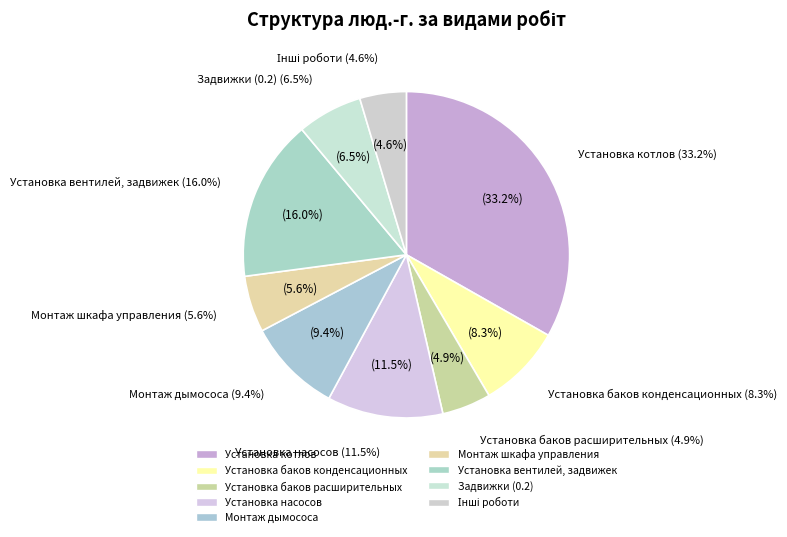

To the nearest percent, what is the combined percentage of Установка баков расширительных and Установка насосов?

16%